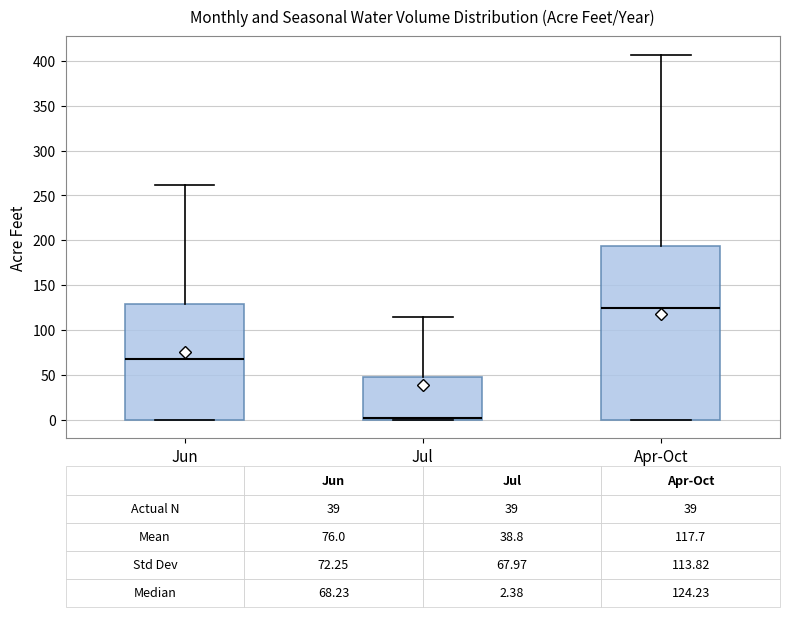

Comparing the boxes themselves (not the whiskers), which one is the tallest?

Apr-Oct